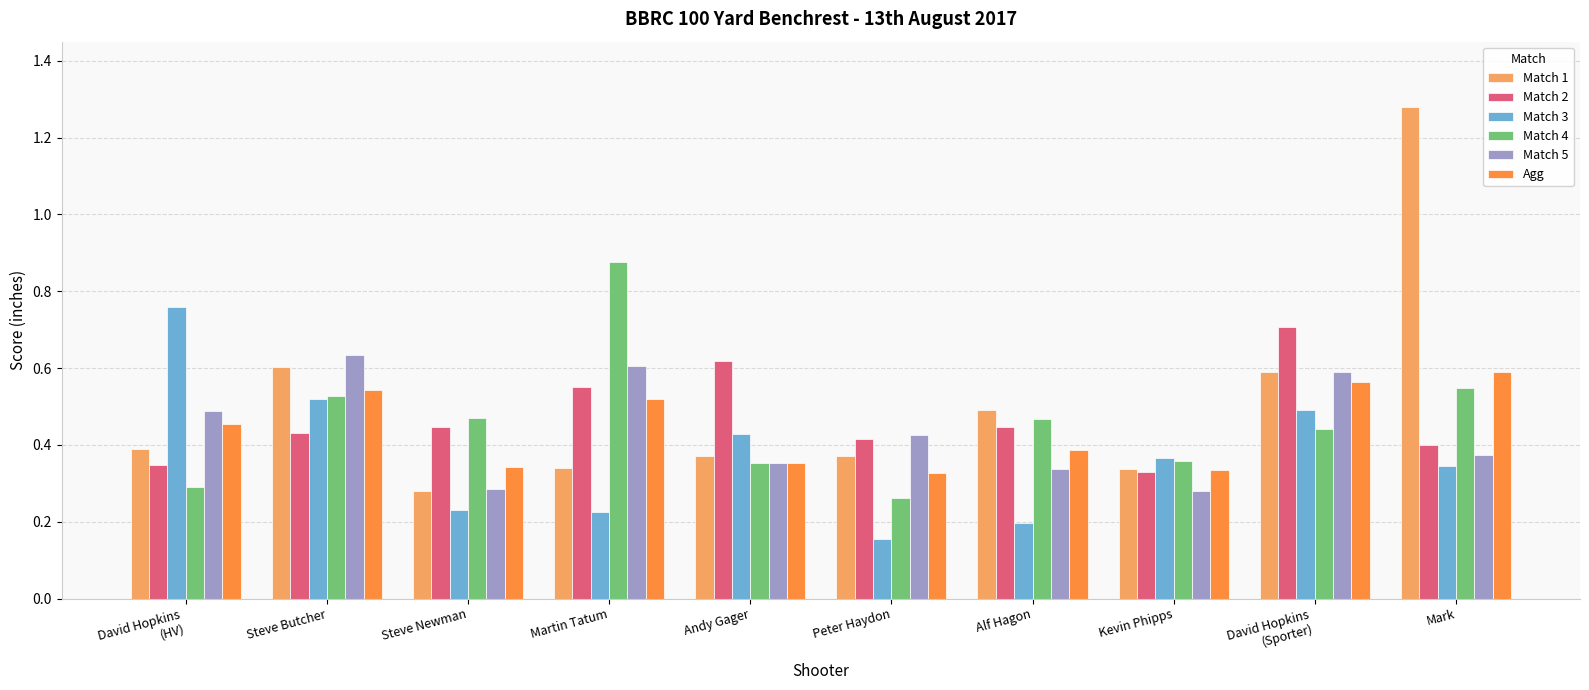

Between Martin Tatum and Mark, which series saw the biggest shift?

Match 1